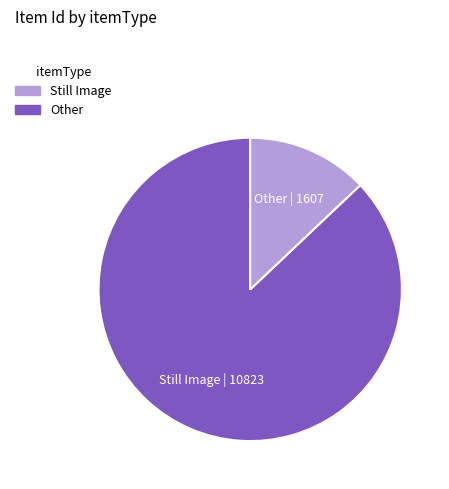

Count the number of slices in the pie.

2